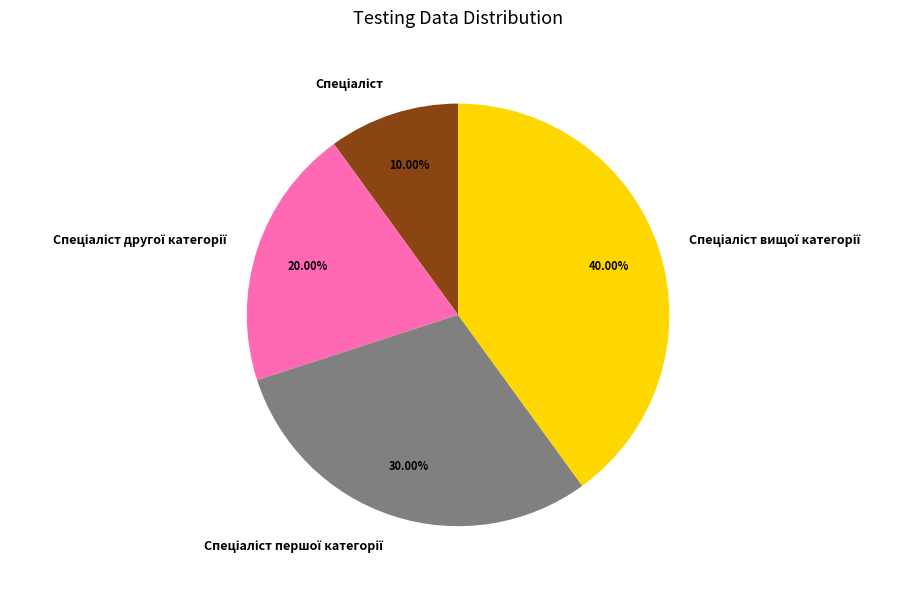

Is there a majority slice in this chart?

No